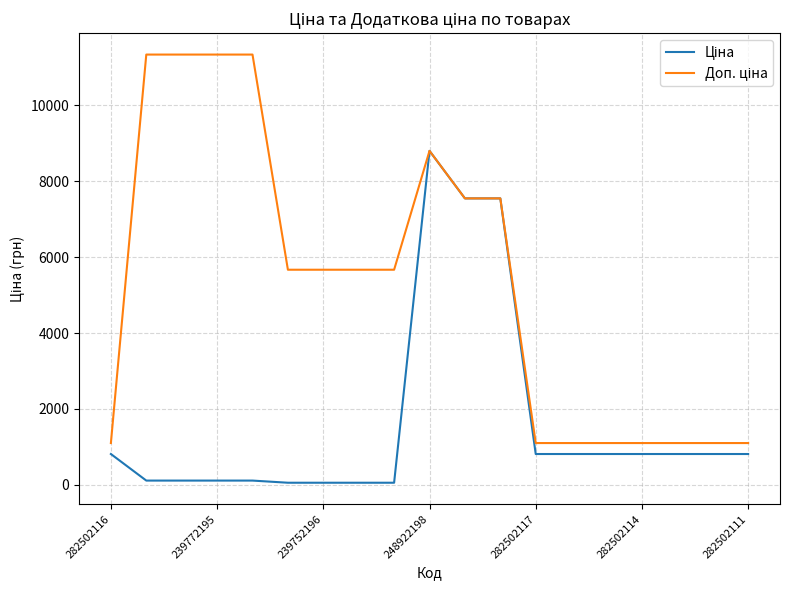

What is the greatest value displayed?

11334.0